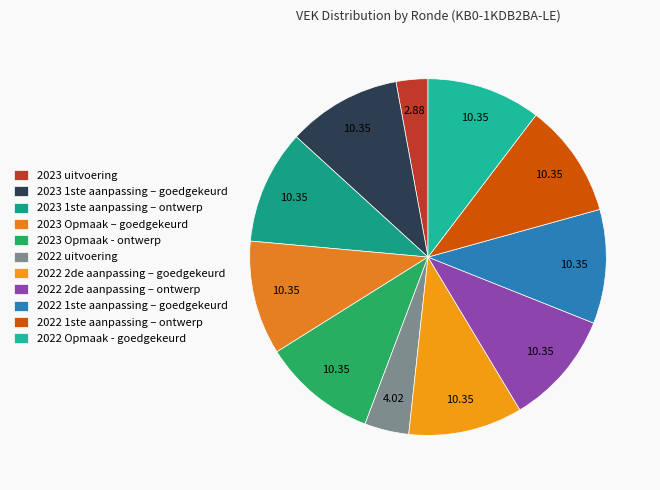

Count the number of slices in the pie.

11